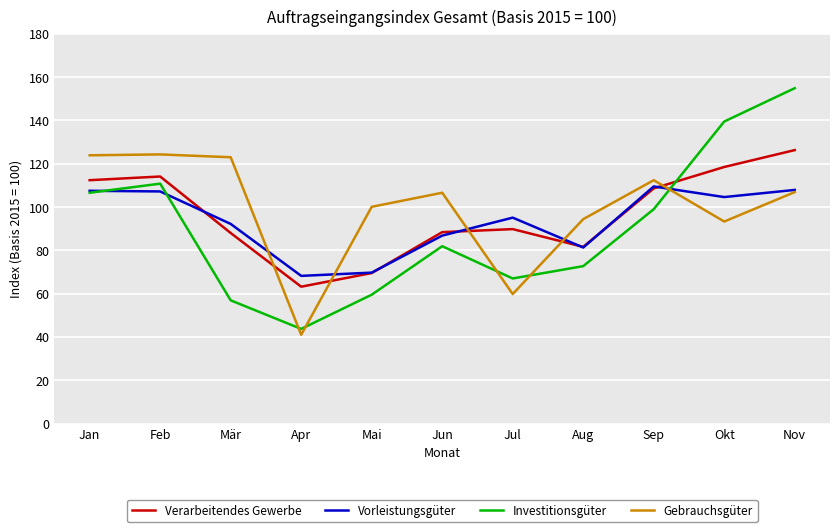

List the series in order of their overall mean, highest first.

Gebrauchsgüter, Verarbeitendes Gewerbe, Vorleistungsgüter, Investitionsgüter